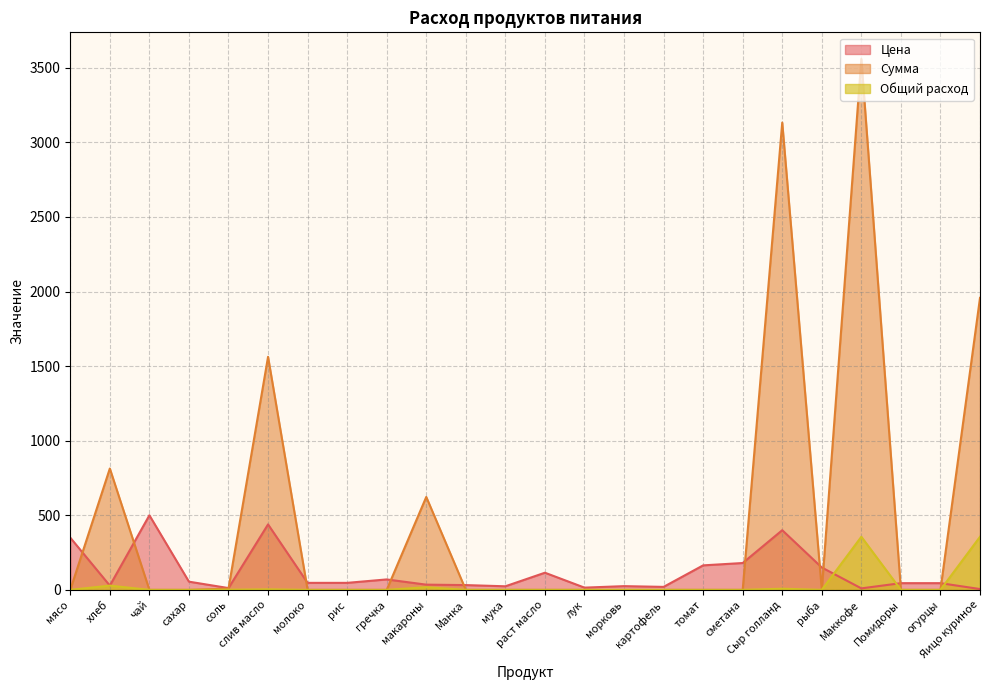

What value does the Сумма series have at соль?

8.5